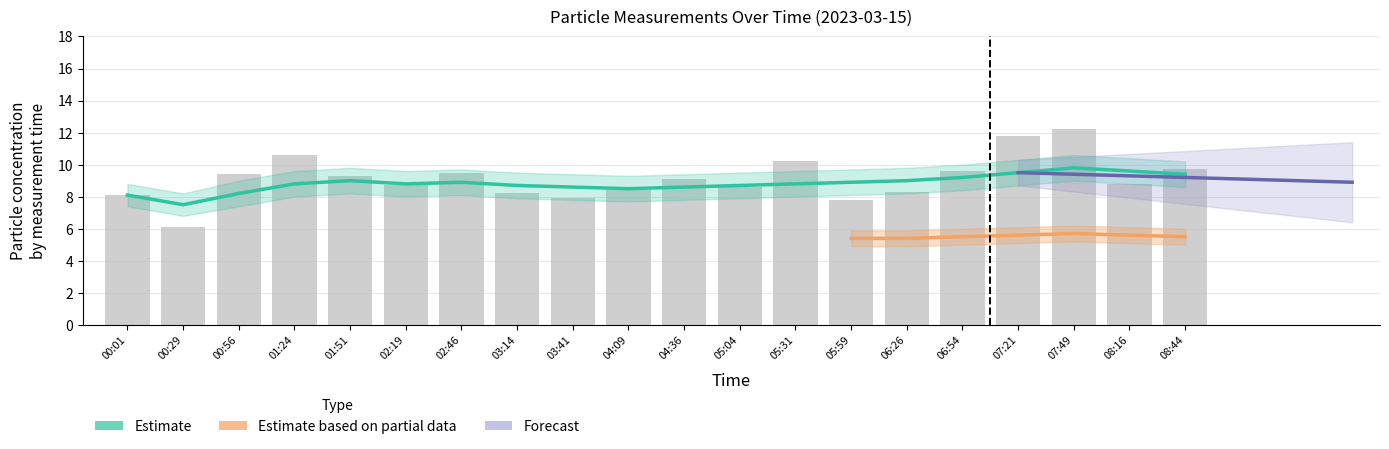

Approximately how many times larger is the value at 07:49 compared to 05:31?

1.2